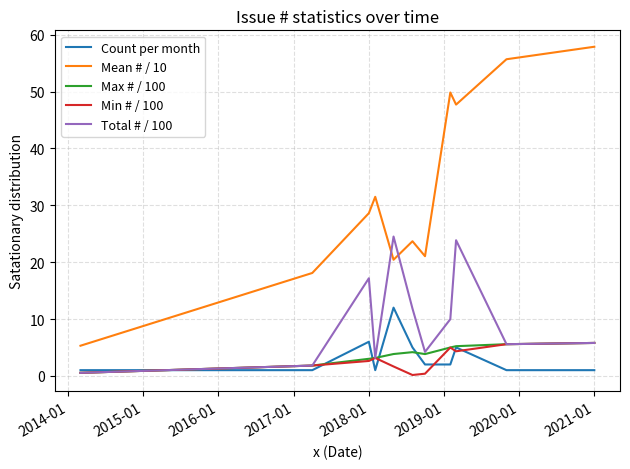

What is the highest value of the Count per month series?

12.0